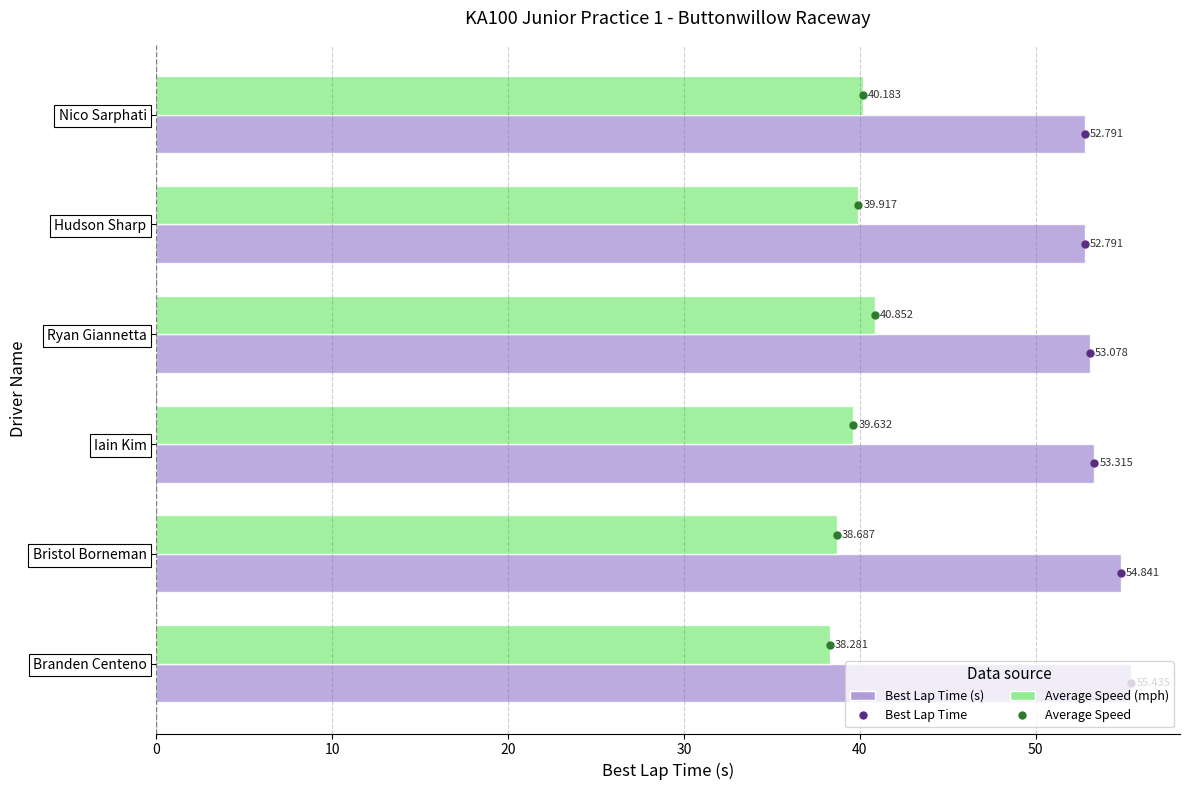

Between Nico Sarphati and Bristol Borneman, which series saw the biggest shift?

Best Lap Time (s)